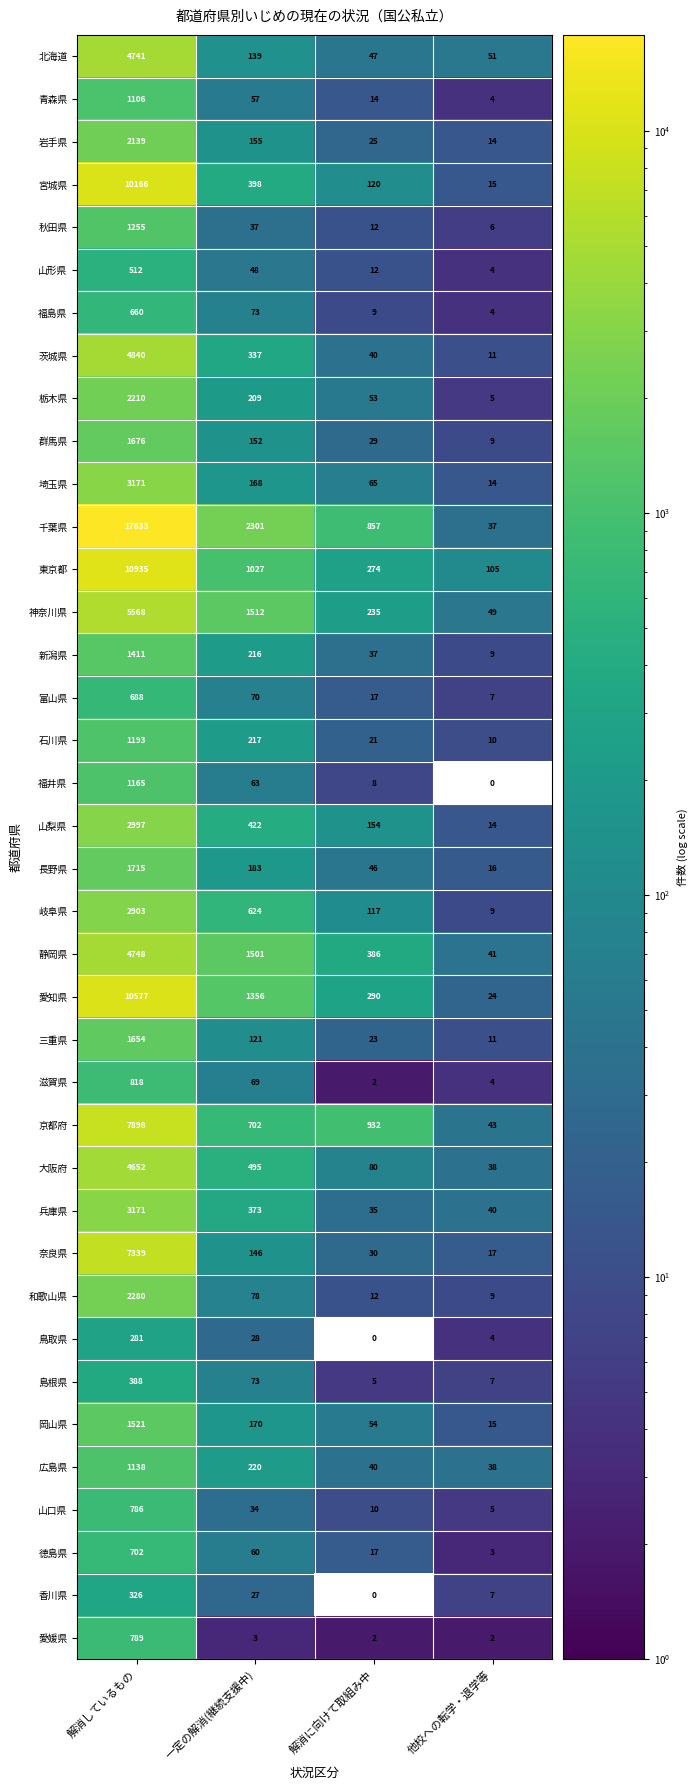

What is the difference between the maximum and minimum values in the 徳島県 series?

699